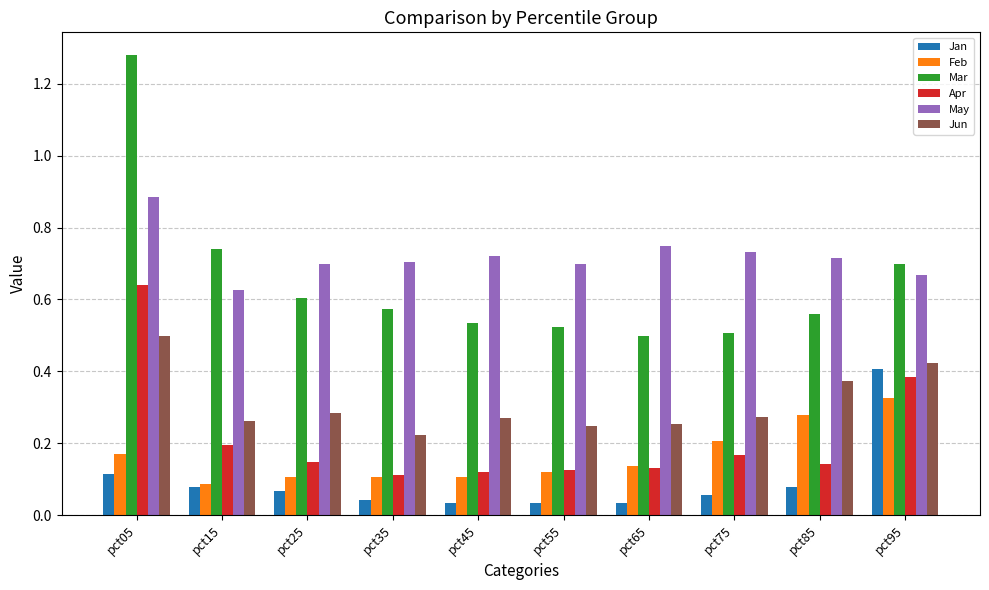

What is the sum of all Mar values?

6.5